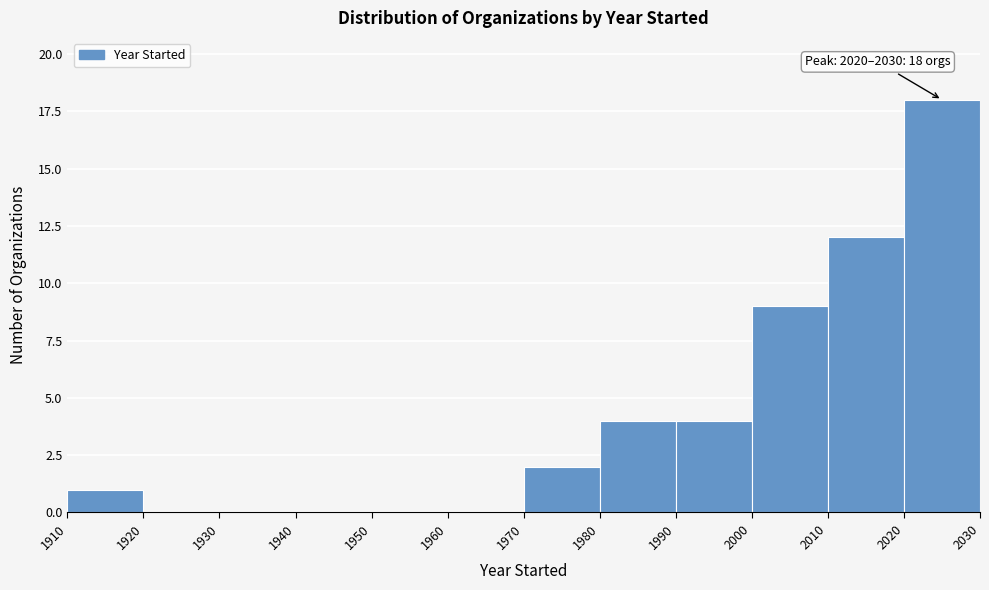

Over which range of the x-axis is the bar tallest?

2020 to 2030